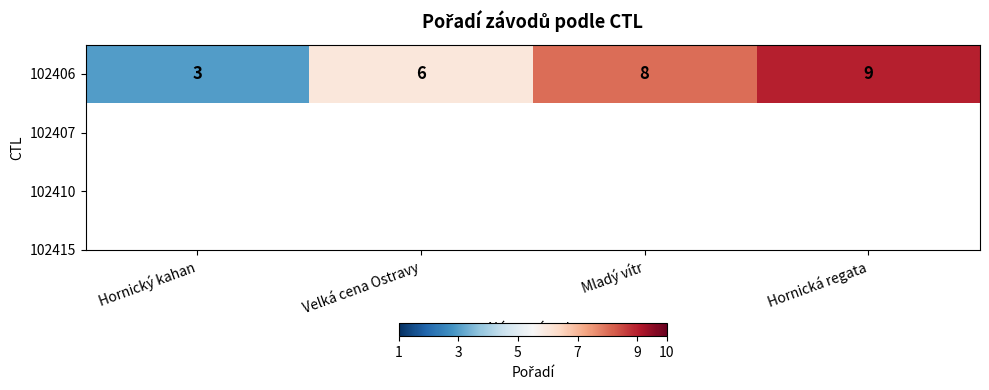

True or false: the data shows 6 at Velká cena Ostravy.

True